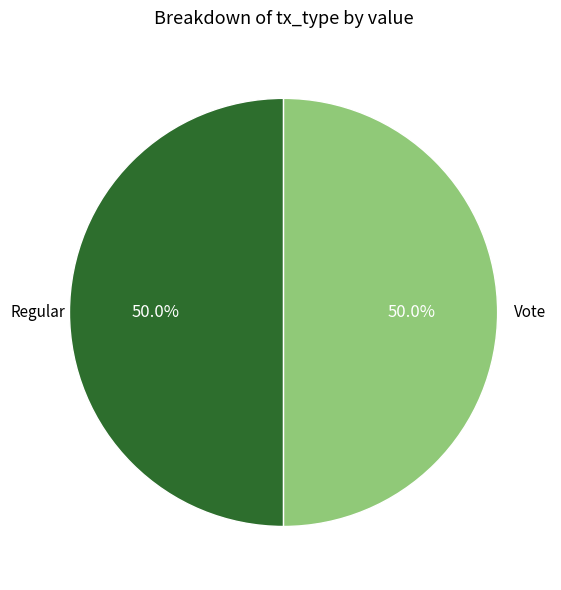

How many segments does this pie chart have?

2